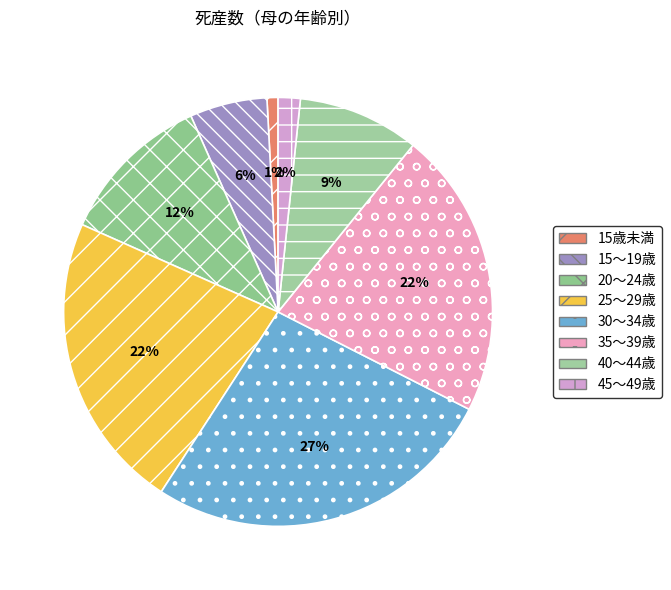

Does any single category account for the majority?

No